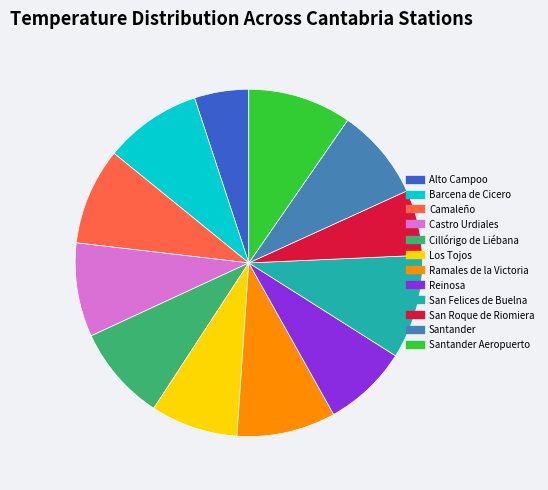

Is there a majority slice in this chart?

No